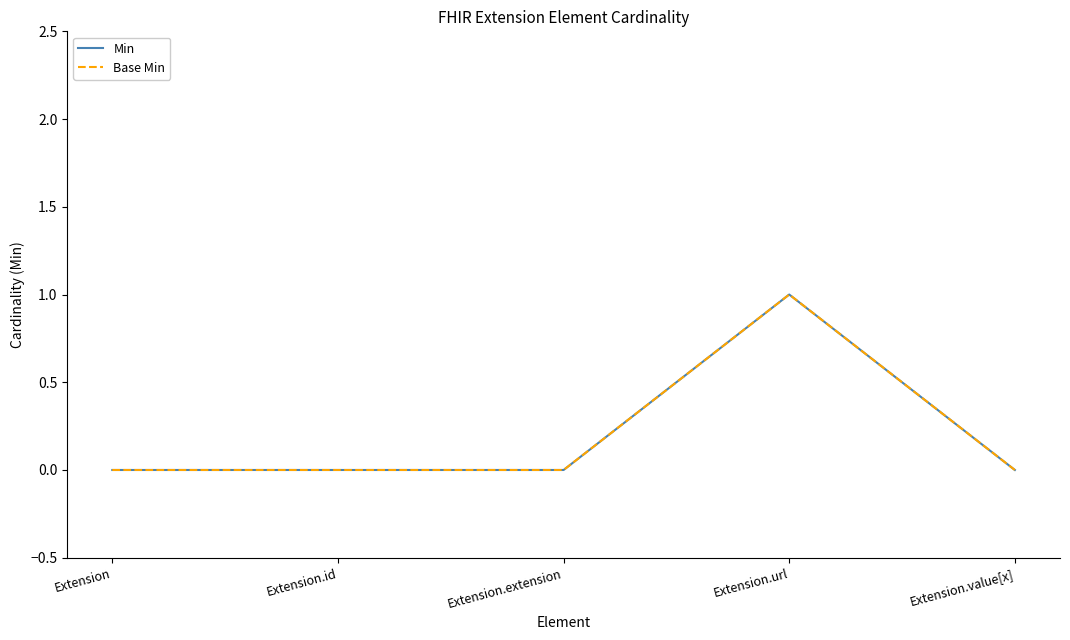

Is this an area chart (filled region under the line)?

No